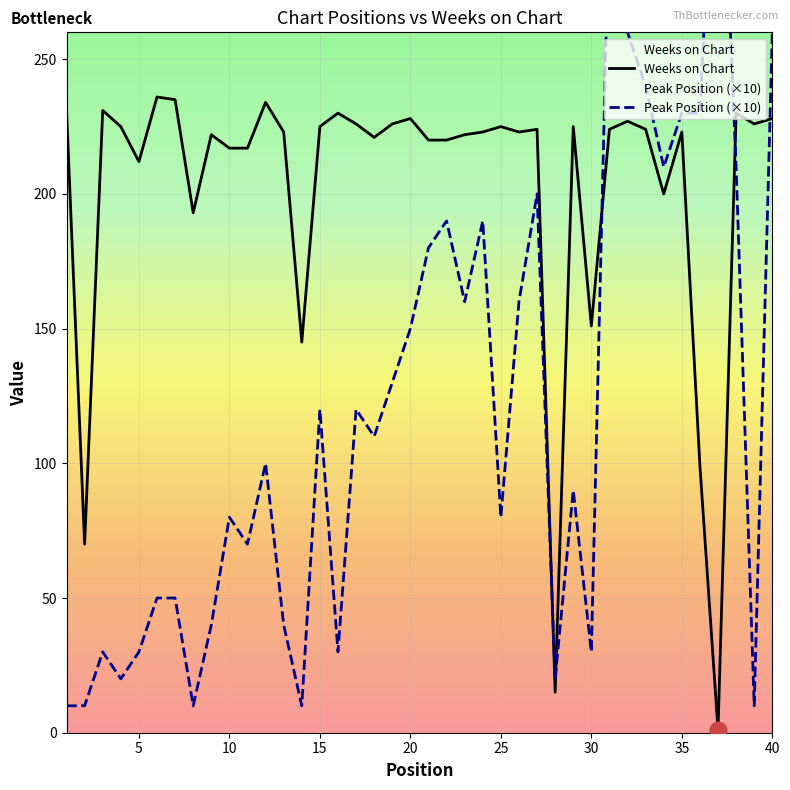

What is the difference between the maximum and minimum values in the Peak Position (×10) series?

360